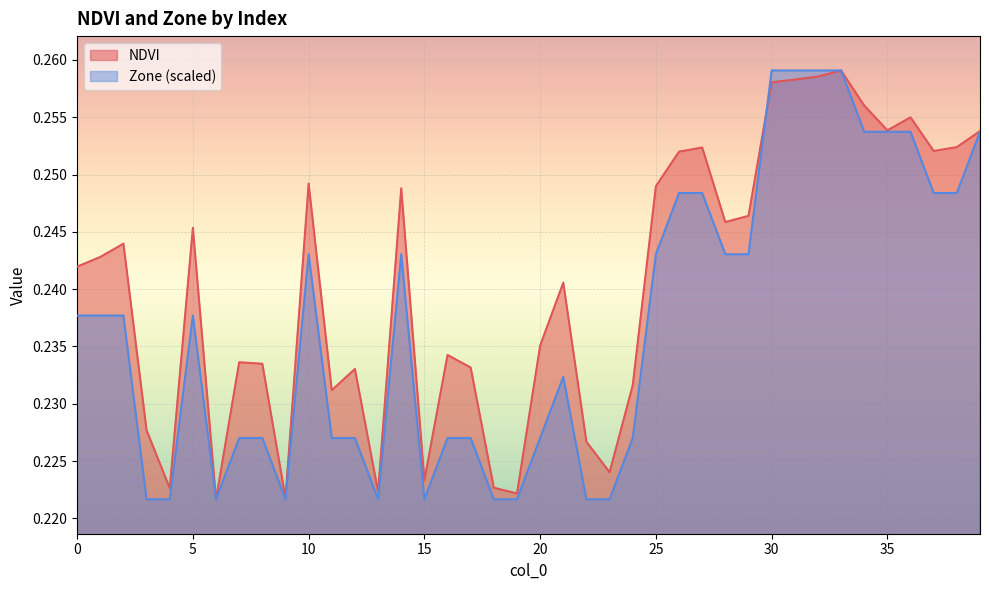

What is the value of the Zone point at the 35th from the left?

0.3